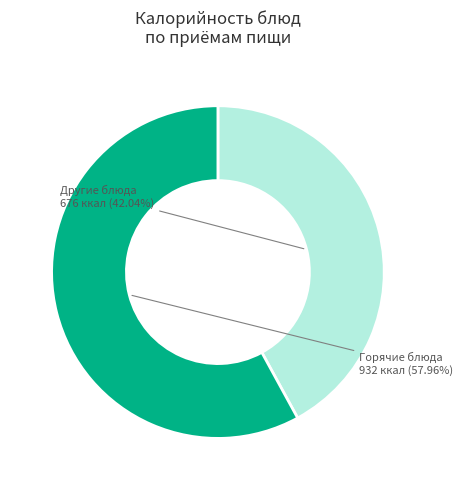

Count the number of slices in the pie.

2